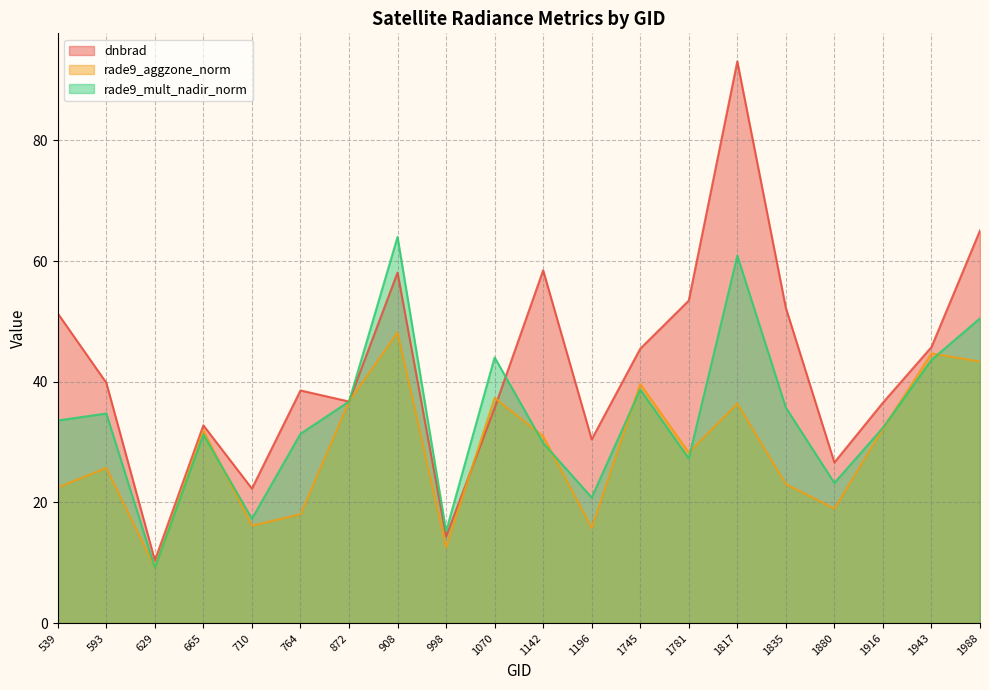

Reading left to right, list all the values displayed in this chart.

dnbrad: 539=51.3	593=39.8	629=10.4	665=32.8	710=22.3	764=38.6	872=36.7	908=58.1	998=14.3	1070=35.6	1142=58.5	1196=30.4	1745=45.5	1781=53.4	1817=93.1	1835=52.2	1880=26.6	1916=36.5	1943=45.7	1988=65.1
rade9_aggzone_norm: 539=22.5	593=25.7	629=9.2	665=31.9	710=16.2	764=18.0	872=36.7	908=48.2	998=12.6	1070=37.3	1142=31.0	1196=15.8	1745=39.6	1781=28.3	1817=36.4	1835=23.0	1880=19.0	1916=32.2	1943=44.7	1988=43.3
rade9_mult_nadir_norm: 539=33.6	593=34.7	629=9.2	665=31.3	710=17.3	764=31.4	872=36.7	908=64.0	998=15.2	1070=44.0	1142=29.8	1196=20.8	1745=38.7	1781=27.3	1817=60.9	1835=35.7	1880=23.2	1916=32.4	1943=43.6	1988=50.5